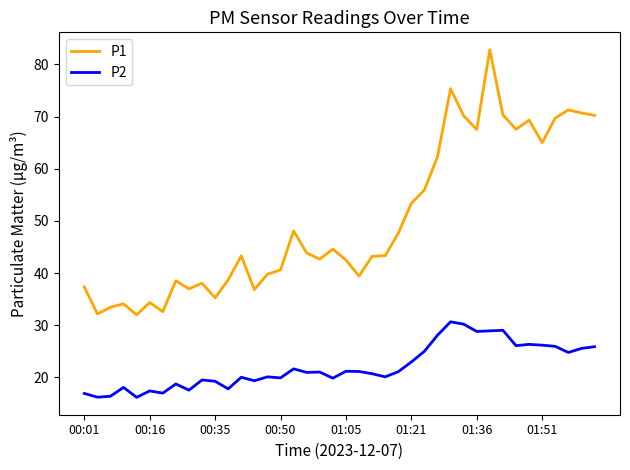

What is the difference between the maximum and minimum values in the P1 series?

50.8